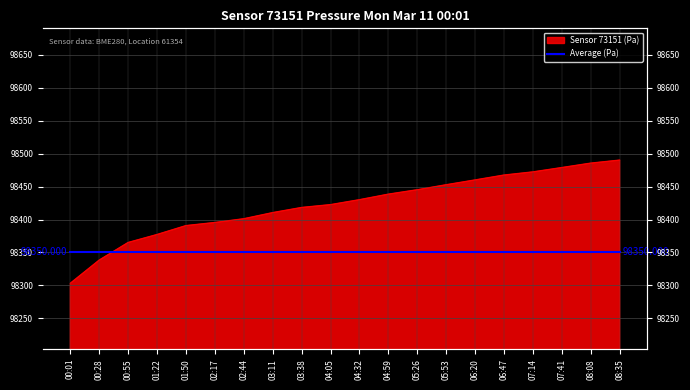

What is the average value?

98422.2